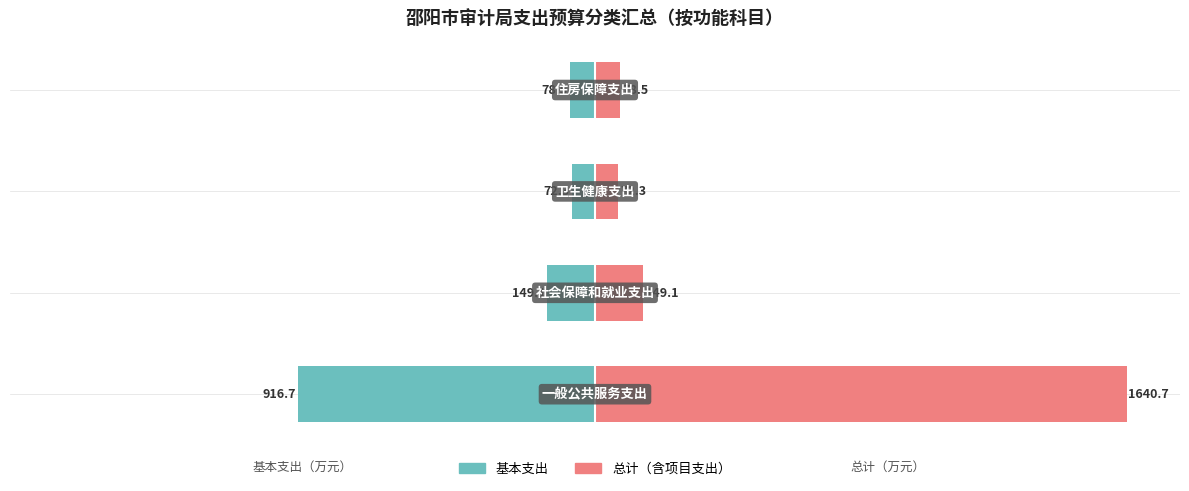

Where is 总计（含项目支出） nearest to the value 856?

1